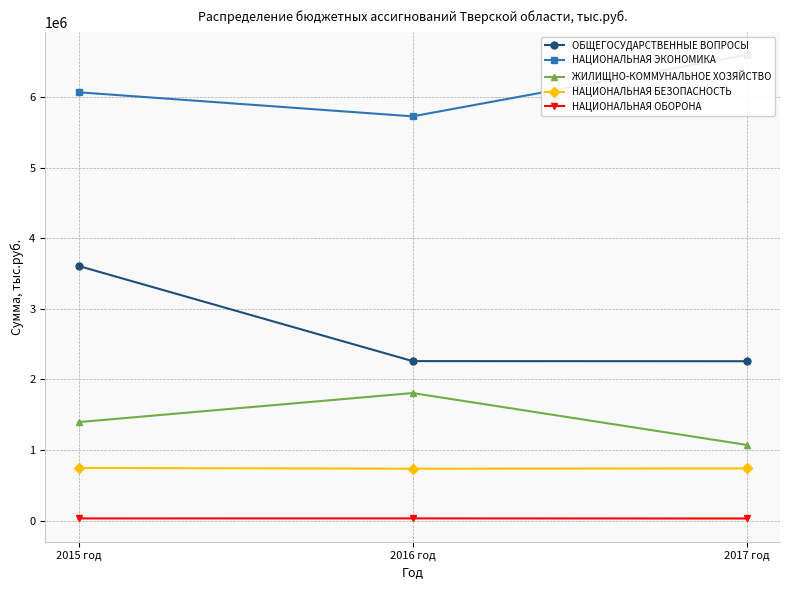

Reading left to right, list all the values displayed in this chart.

ОБЩЕГОСУДАРСТВЕННЫЕ ВОПРОСЫ: 2015 год=3607825.1	2016 год=2260393.7	2017 год=2258607.6
НАЦИОНАЛЬНАЯ ЭКОНОМИКА: 2015 год=6068121.7	2016 год=5727285.2	2017 год=6596535.3
ЖИЛИЩНО-КОММУНАЛЬНОЕ ХОЗЯЙСТВО: 2015 год=1396461.5	2016 год=1807902.9	2017 год=1073660.3
НАЦИОНАЛЬНАЯ БЕЗОПАСНОСТЬ: 2015 год=747315.9	2016 год=736492.0	2017 год=740467.8
НАЦИОНАЛЬНАЯ ОБОРОНА: 2015 год=31992.9	2016 год=32392.5	2017 год=30942.1